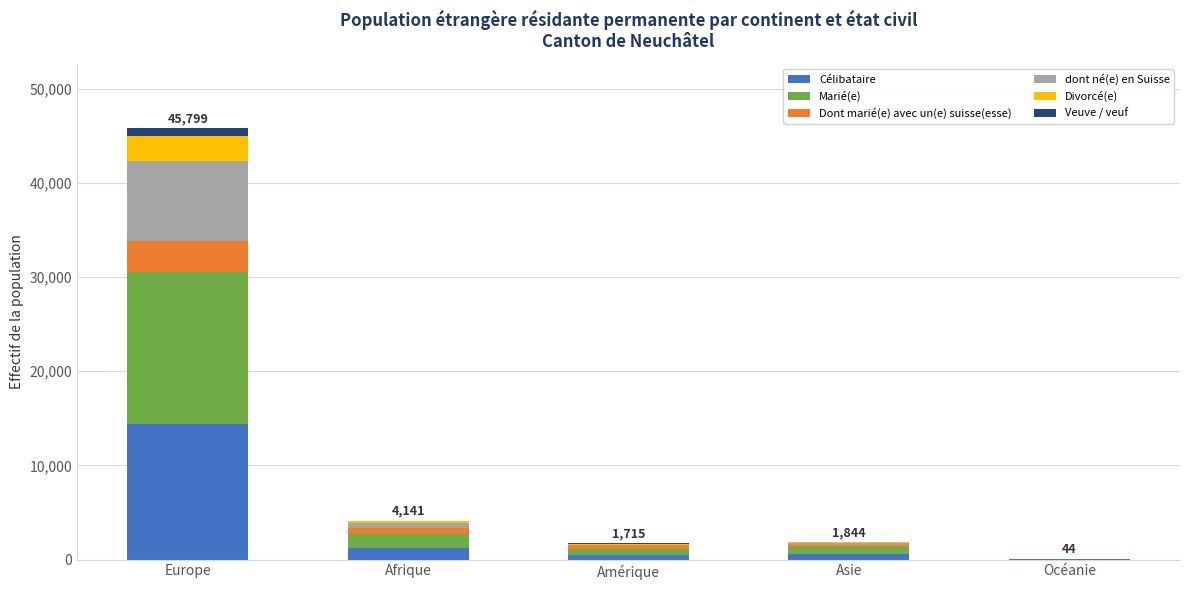

What is the maximum value for Célibataire?

14451